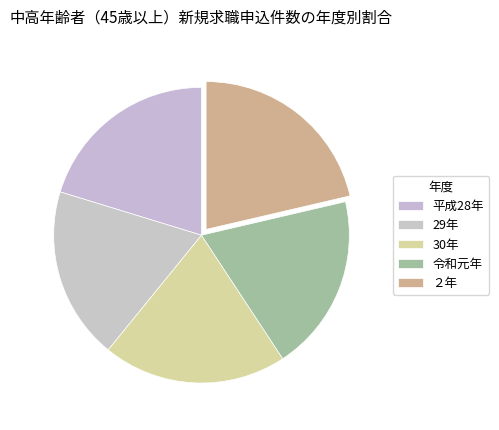

Does ２年 account for over 50% of the chart?

No